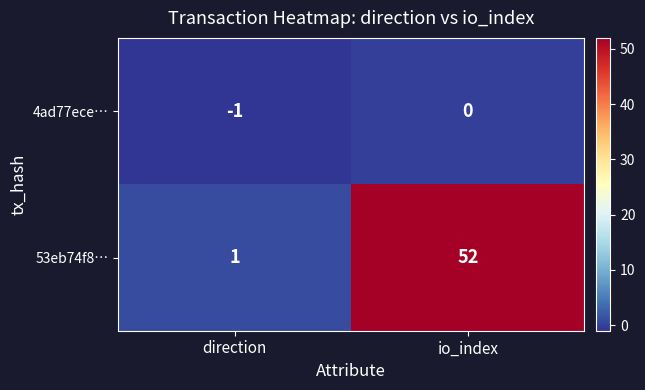

What is the sum of all 53eb74f8… values?

53